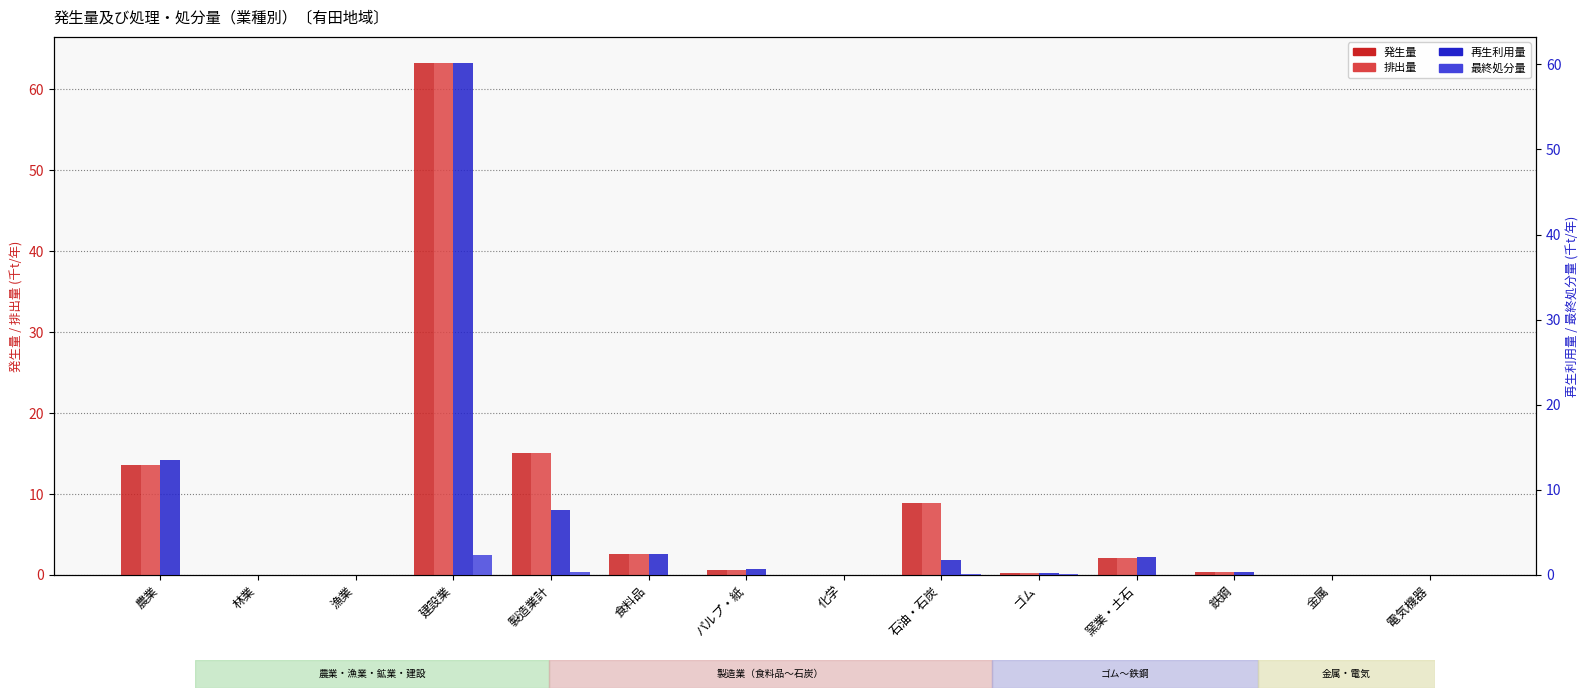

What position from the right is 建設業?

11